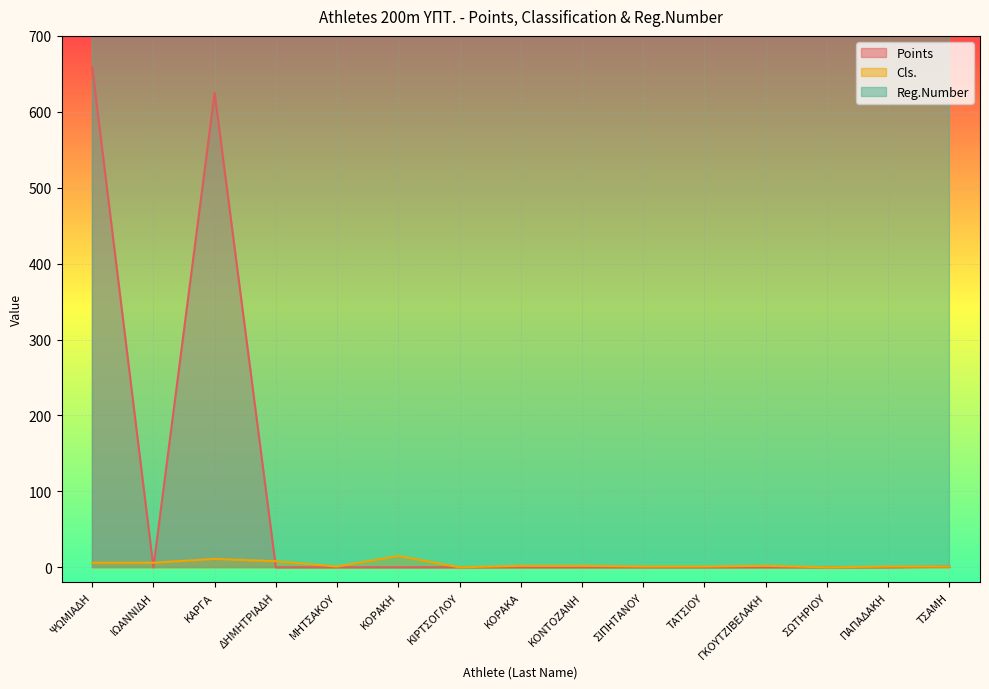

What is the average value of the Cls. series?

4